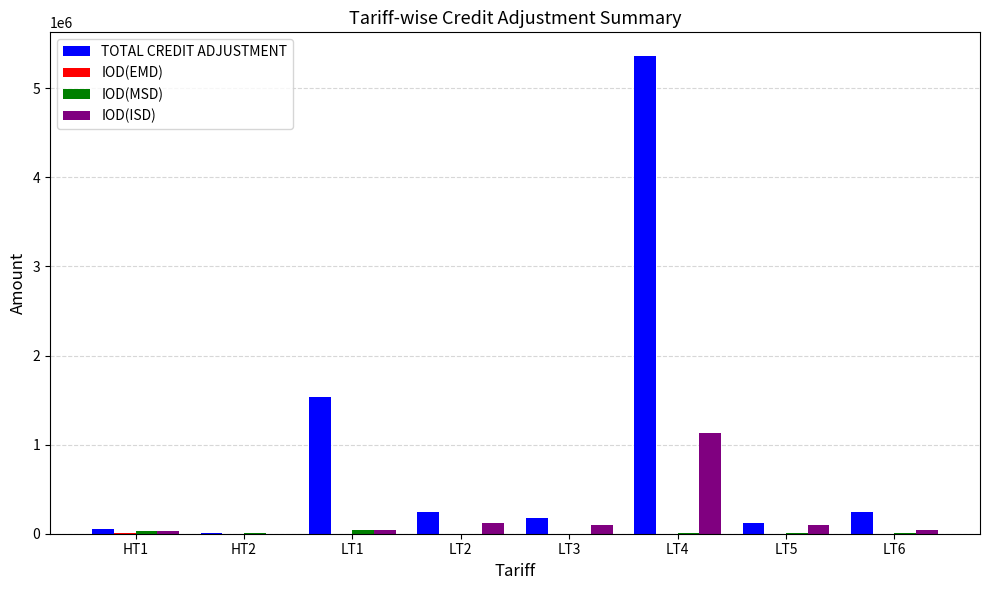

Where does the TOTAL CREDIT ADJUSTMENT series first go above 241966?

LT1